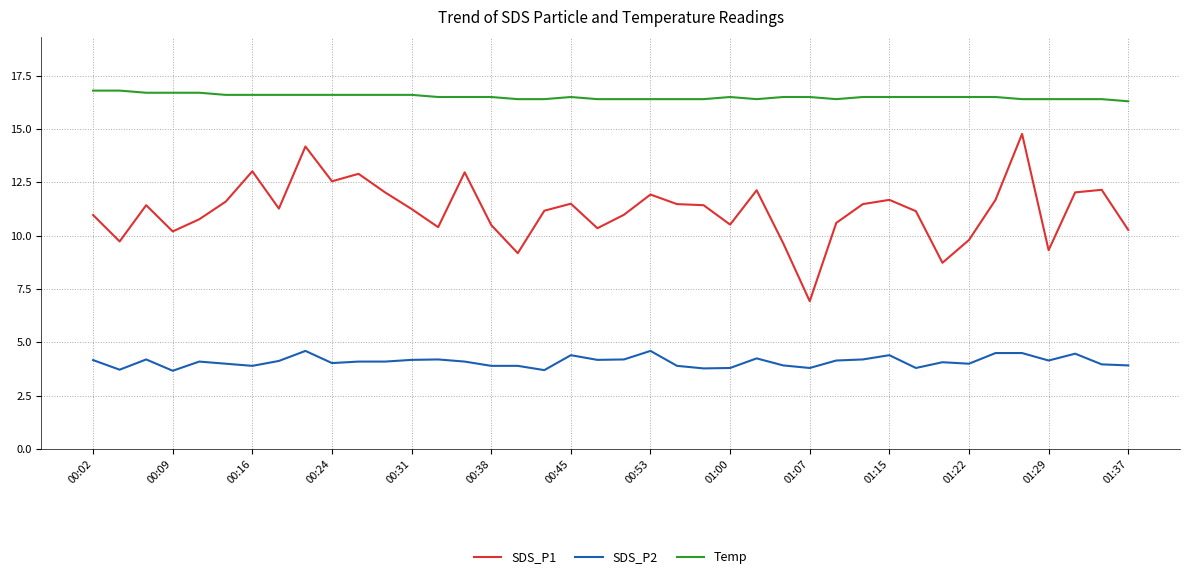

True or false: Temp and SDS_P2 intersect in this chart.

False